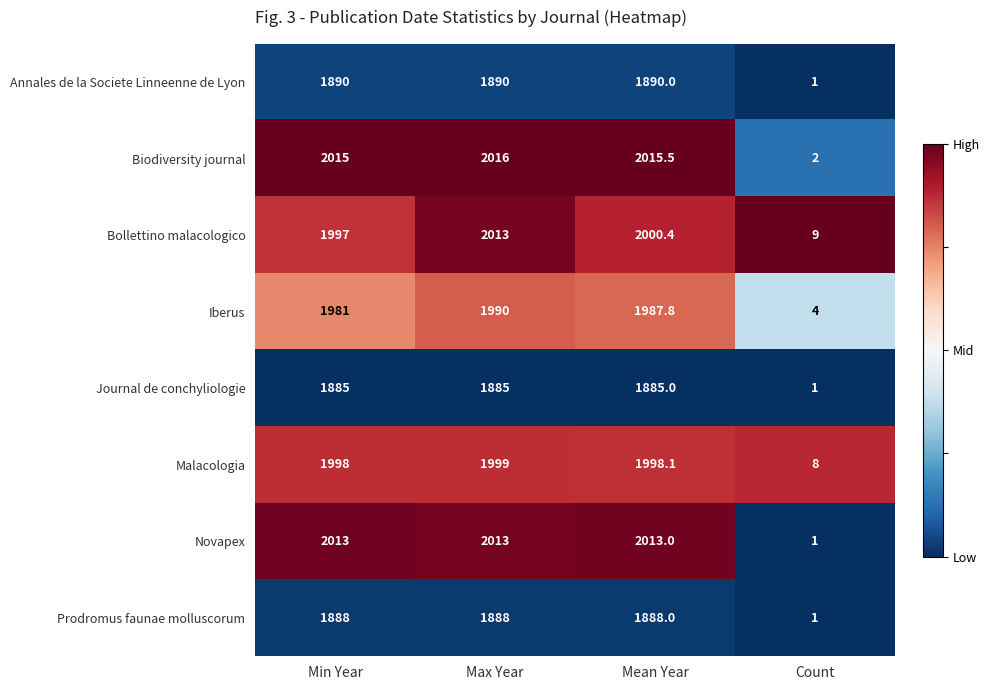

What is the total value across all series at Min Year?

15667.0